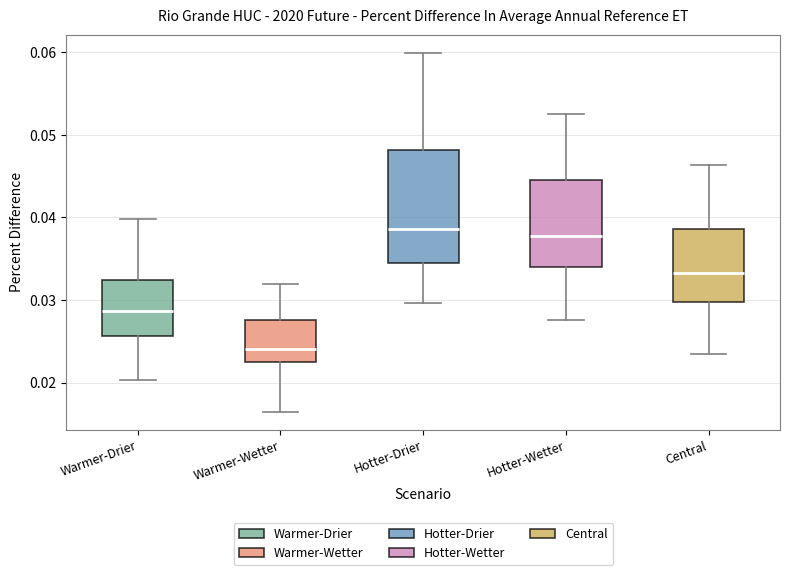

Reading left to right, transcribe this box plot: for each box, give where its median line is, the range the box spans, and where its two whiskers end, as read against the y-axis. The values are not printed on the chart, so give them approximately, as read against the axis.

Warmer-Drier: median 0.029, box 0.026 to 0.032, whiskers 0.020 to 0.040
Warmer-Wetter: median 0.024, box 0.023 to 0.028, whiskers 0.016 to 0.032
Hotter-Drier: median 0.039, box 0.034 to 0.048, whiskers 0.030 to 0.060
Hotter-Wetter: median 0.038, box 0.034 to 0.044, whiskers 0.028 to 0.053
Central: median 0.033, box 0.030 to 0.039, whiskers 0.024 to 0.046